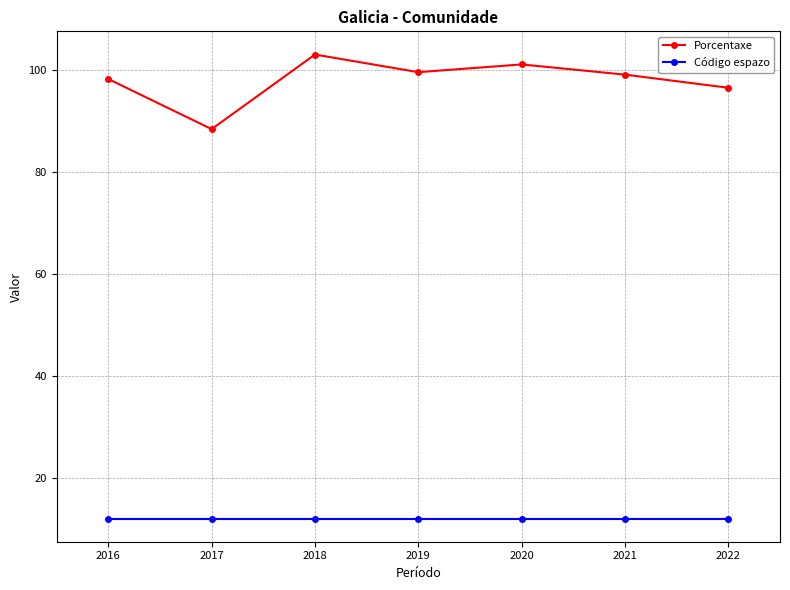

What is the spread (max minus min) of values at 2022?

84.4